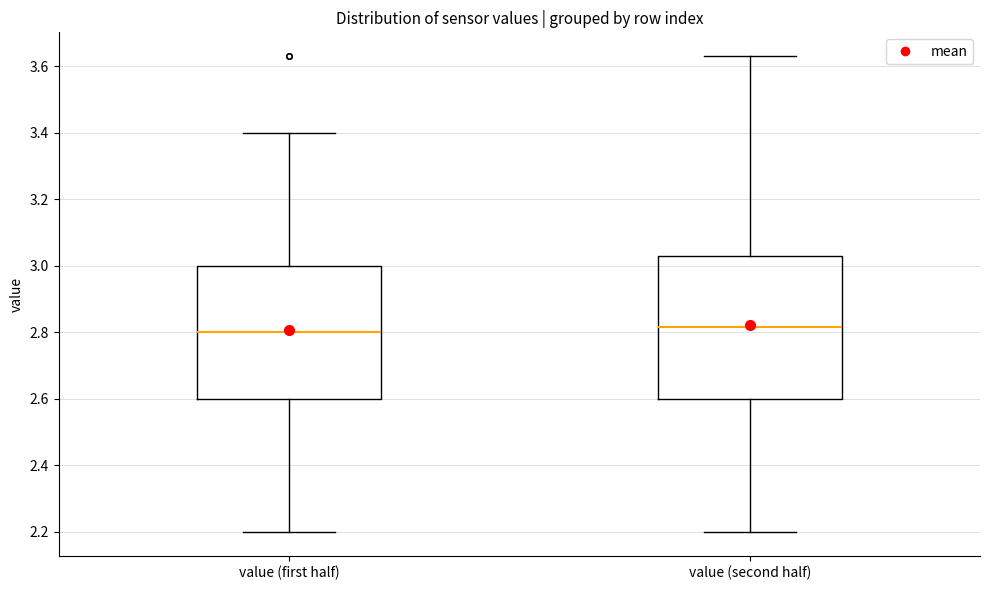

Reading left to right, read every box against the y-axis: the position of its median line, the range the box covers, and the ends of its whiskers. The values are not printed on the chart, so give them approximately, as read against the axis.

value (first half): median 2.80, box 2.60 to 3.00, whiskers 2.20 to 3.40
value (second half): median 2.82, box 2.60 to 3.04, whiskers 2.20 to 3.64